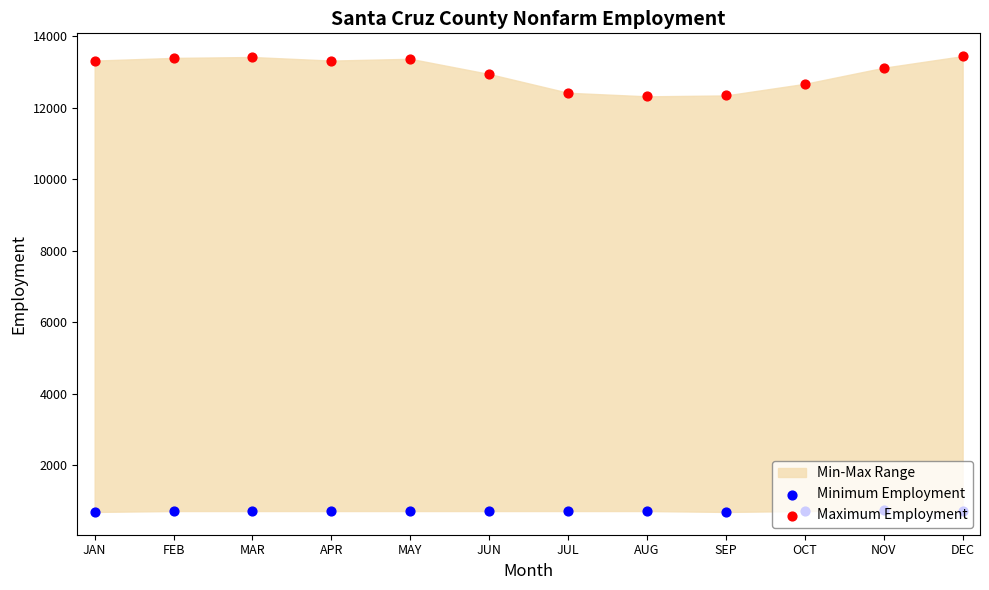

What is the total value across all series at APR?

14050